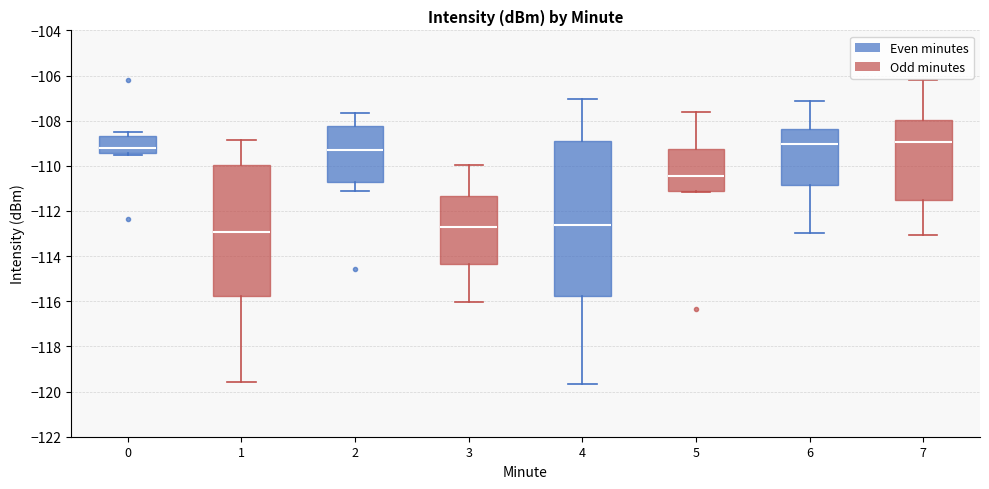

Reading left to right, transcribe this box plot: for each box, give where its median line is, the range the box spans, and where its two whiskers end, as read against the y-axis. The values are not printed on the chart, so give them approximately, as read against the axis.

0: median -109.2, box -109.4 to -108.6, whiskers -109.6 to -108.6 (just above the box's upper edge)
1: median -113.0, box -115.8 to -110.0, whiskers -119.6 to -108.8
2: median -109.2, box -110.8 to -108.2, whiskers -111.0 to -107.6
3: median -112.8, box -114.4 to -111.4, whiskers -116.0 to -110.0
4: median -112.6, box -115.8 to -109.0, whiskers -119.6 to -107.0
5: median -110.4, box -111.2 to -109.2, whiskers -111.2 to -107.6
6: median -109.0, box -110.8 to -108.4, whiskers -113.0 to -107.2
7: median -109.0, box -111.6 to -108.0, whiskers -113.0 to -106.2